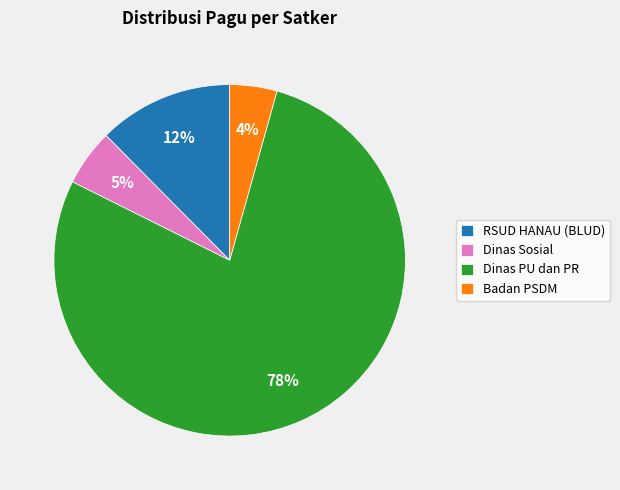

To the nearest percent, what percentage of the pie is Badan PSDM?

4%